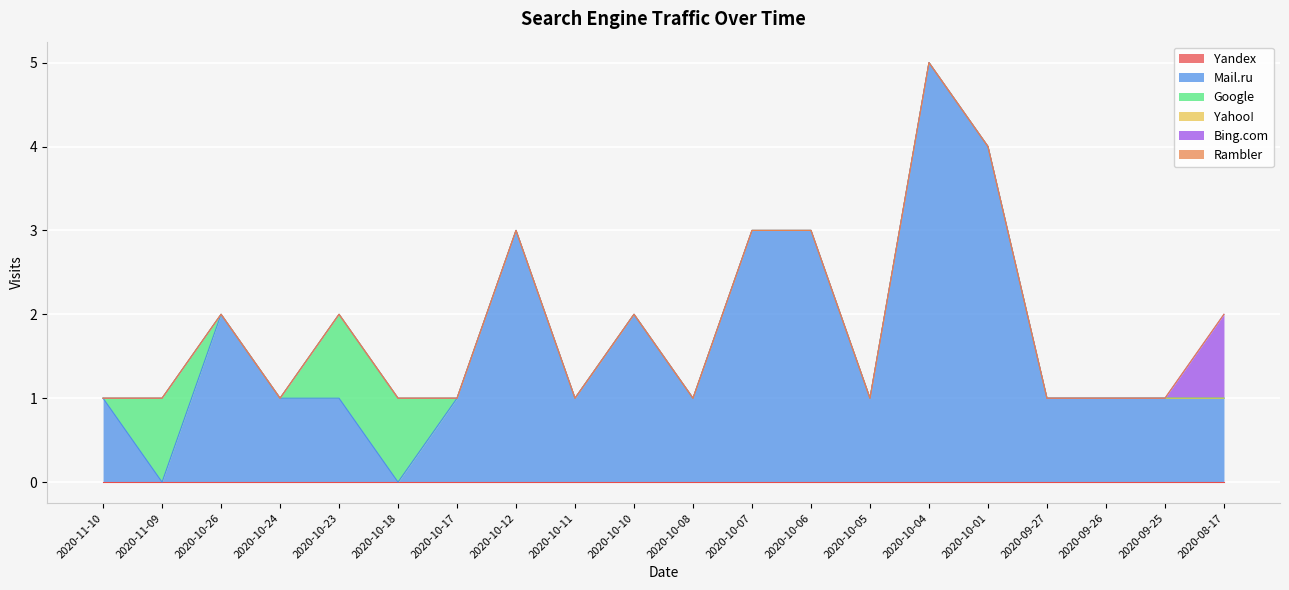

True or false: Bing.com has a value of 0 at 2020-10-04.

True